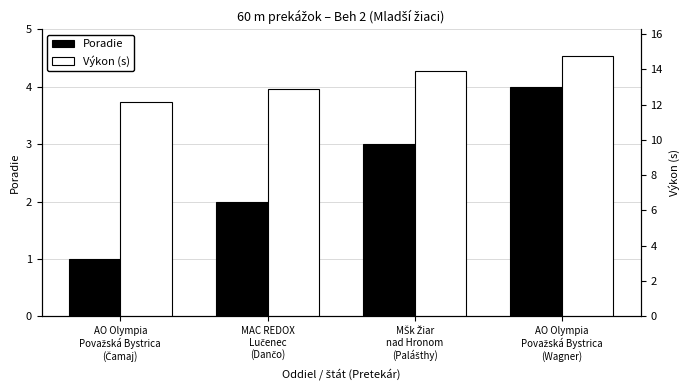

The Výkon (s) series shows 12.1 at AO Olympia
Považská Bystrica
(Čamaj). True or false?

True